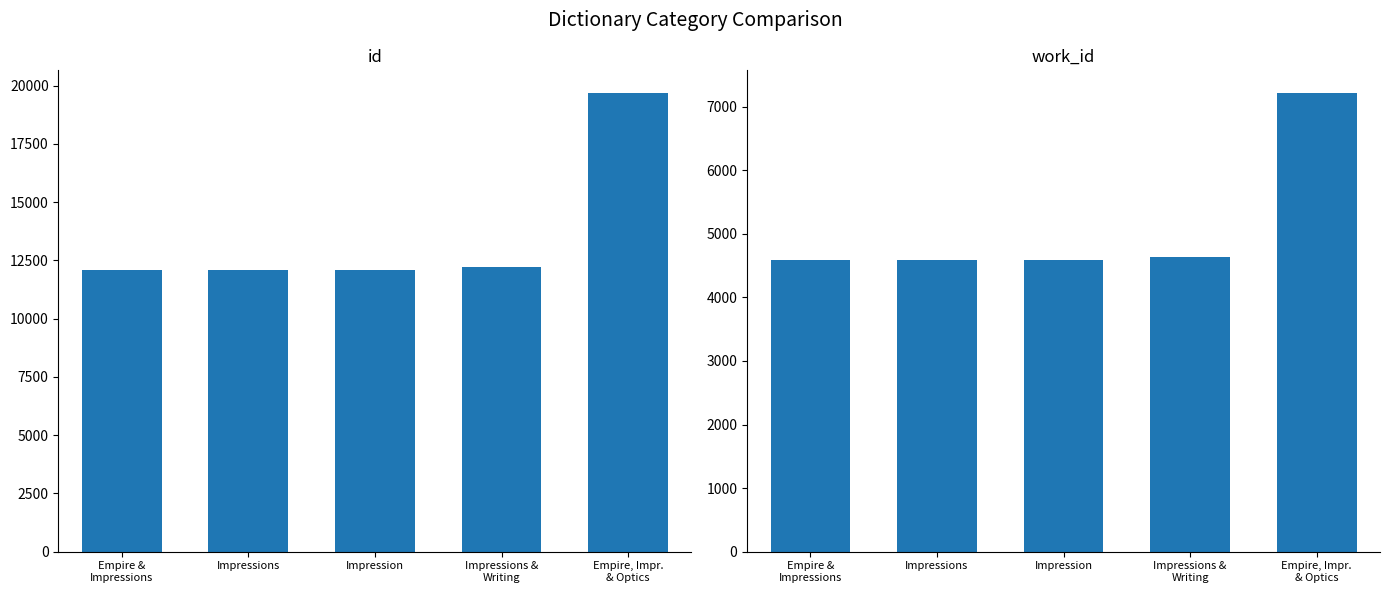

What is the average value of the id series?

13636